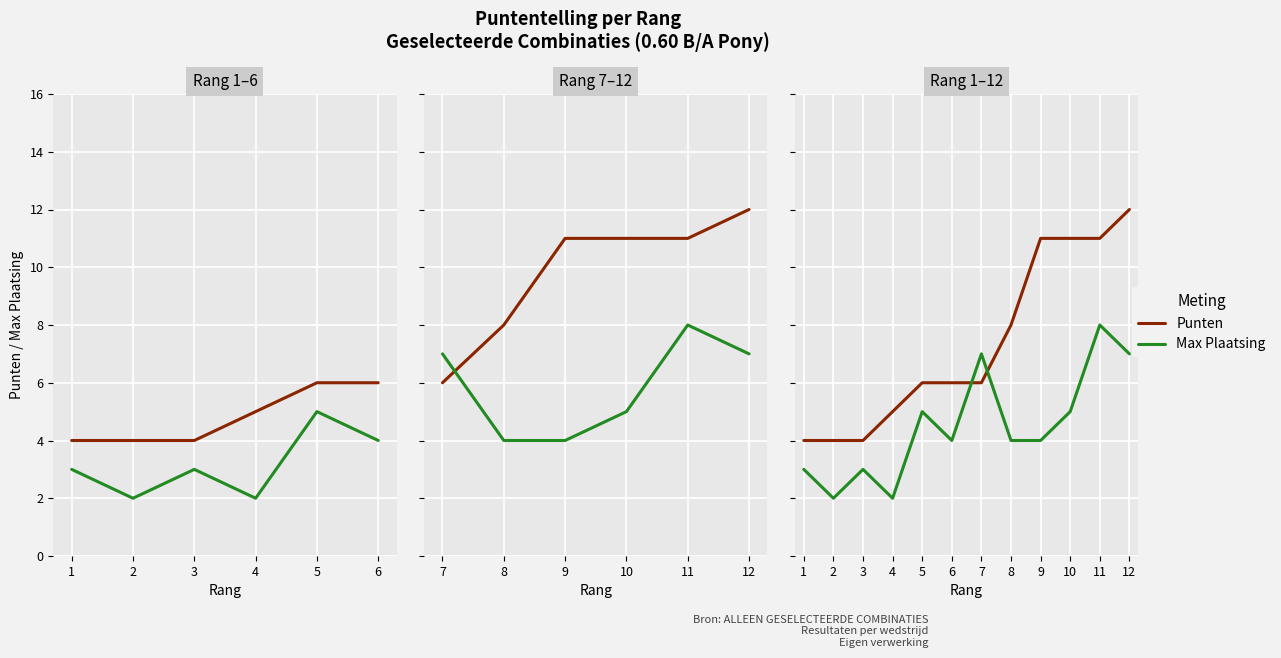

Which series has the largest range (max minus min)?

Punten